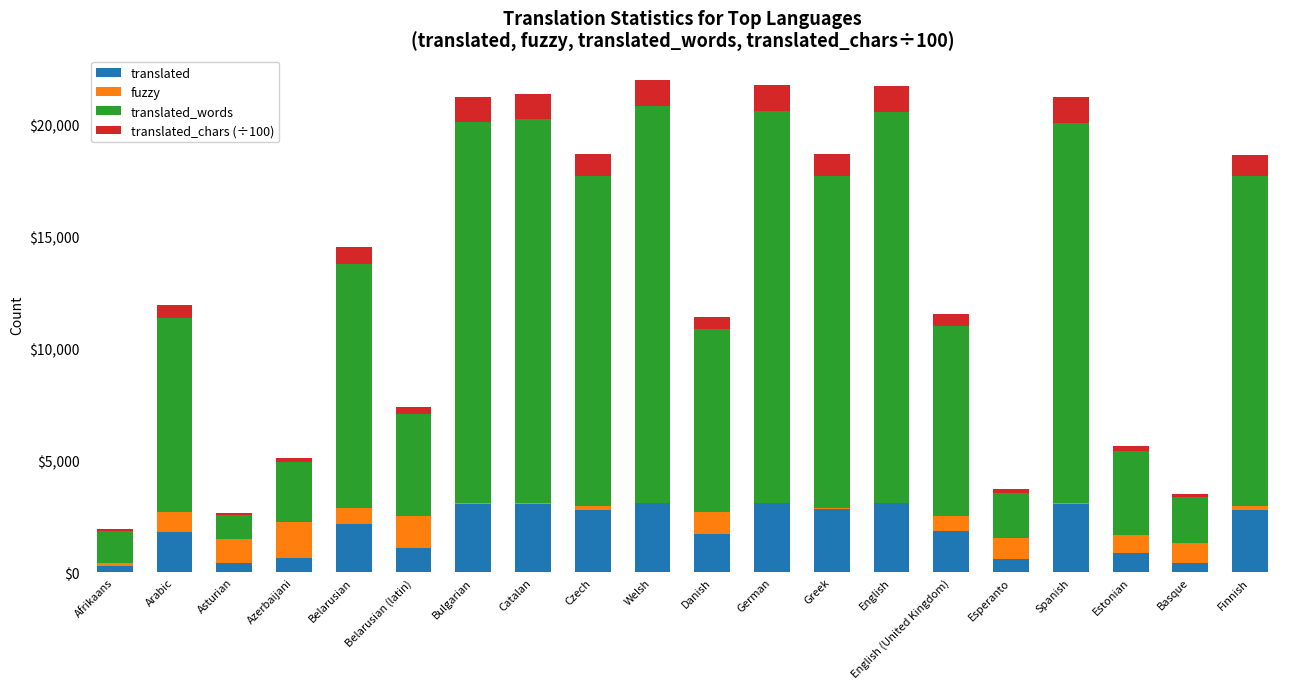

What is the total value across all series at Arabic?

11928